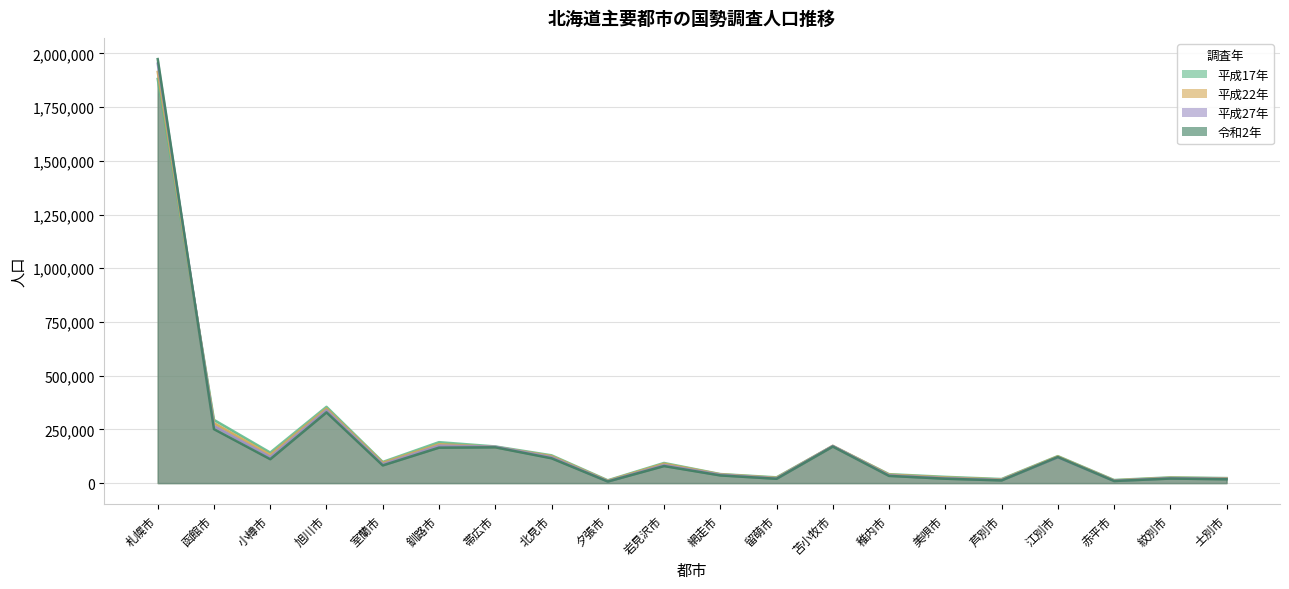

Count the number of categories in the chart.

20